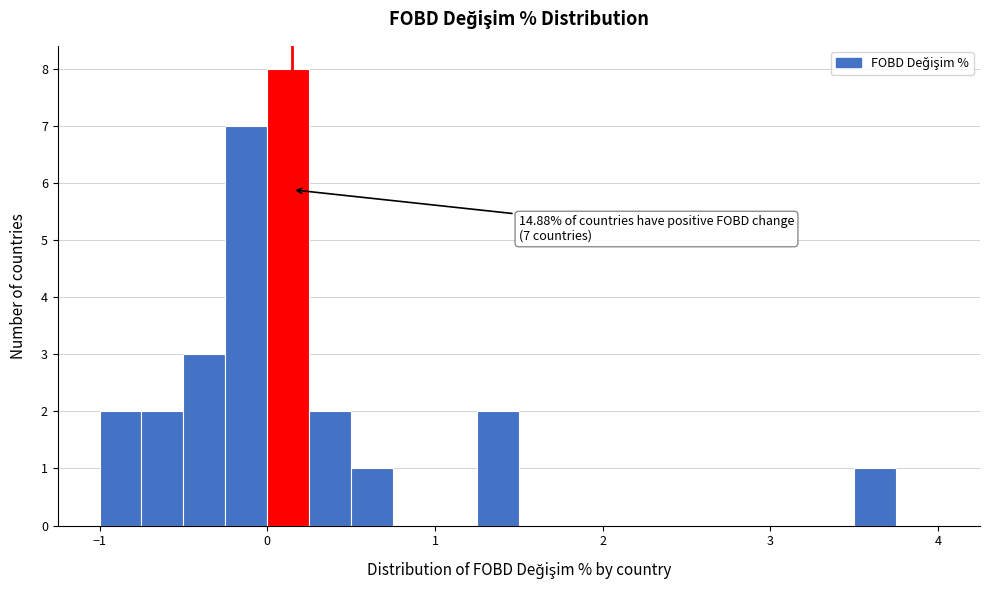

Around what value on the x-axis is the tallest bar? Give the approximate position of its centre, as read against the axis.

0.1